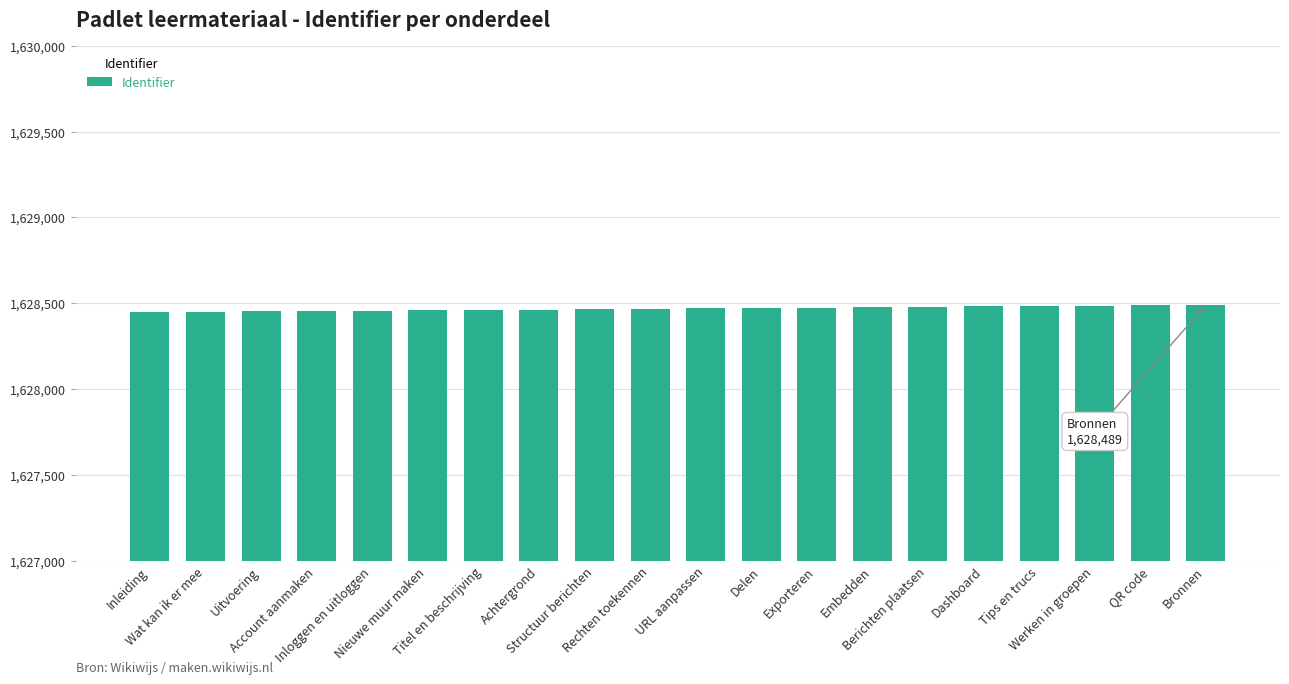

What is the minimum value shown in the chart?

1628446